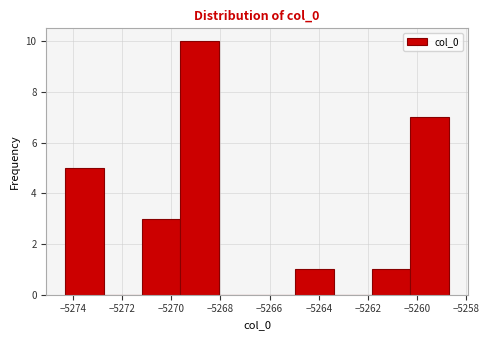

Which range on the x-axis has the tallest bar?

-5269.6 to -5268.0